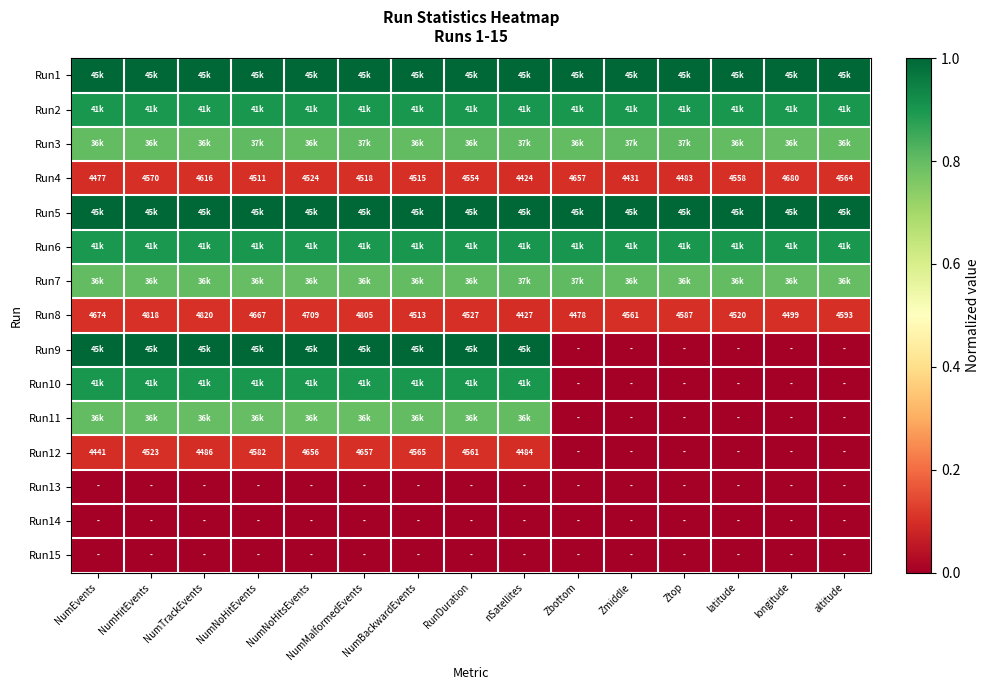

Where is Run8 nearest to the value 4623?

altitude